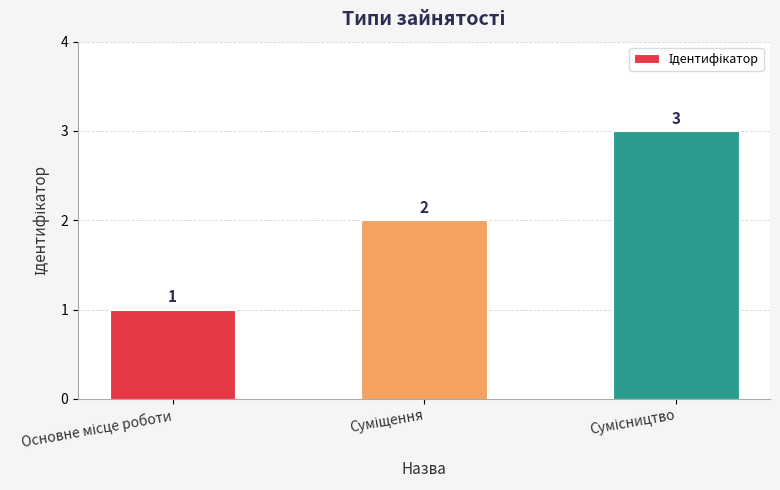

What is the sum of all values?

6